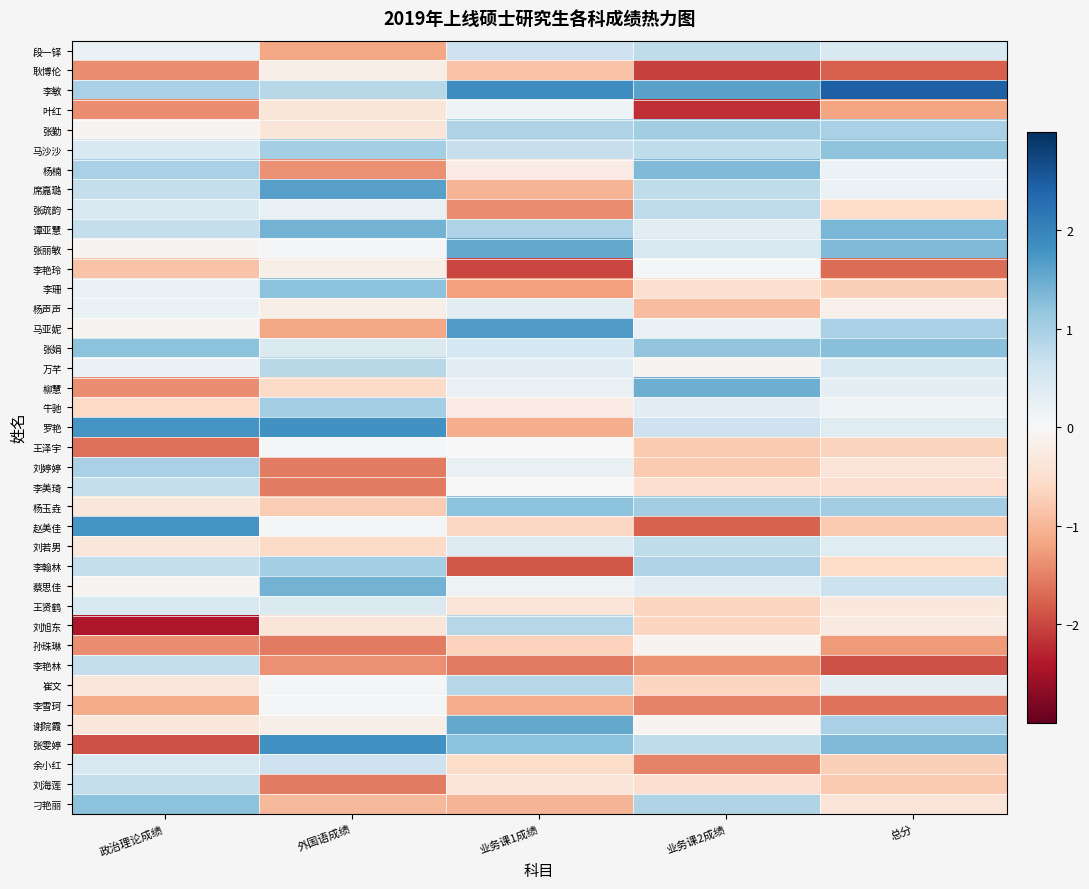

What is the greatest value displayed?

2.4